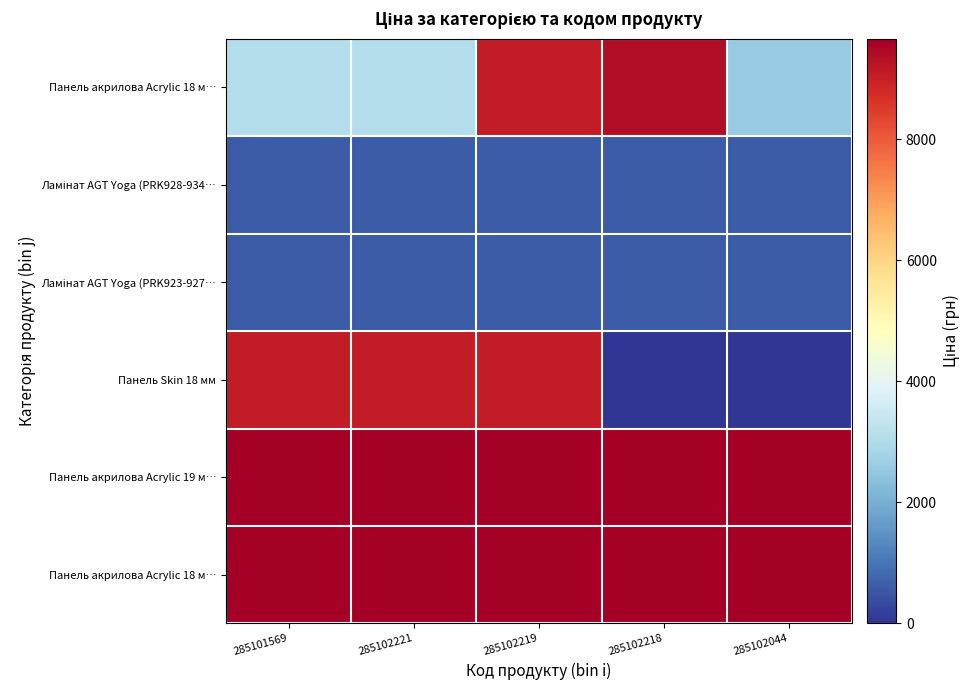

At how many categories does at least one series exceed 5284?

5